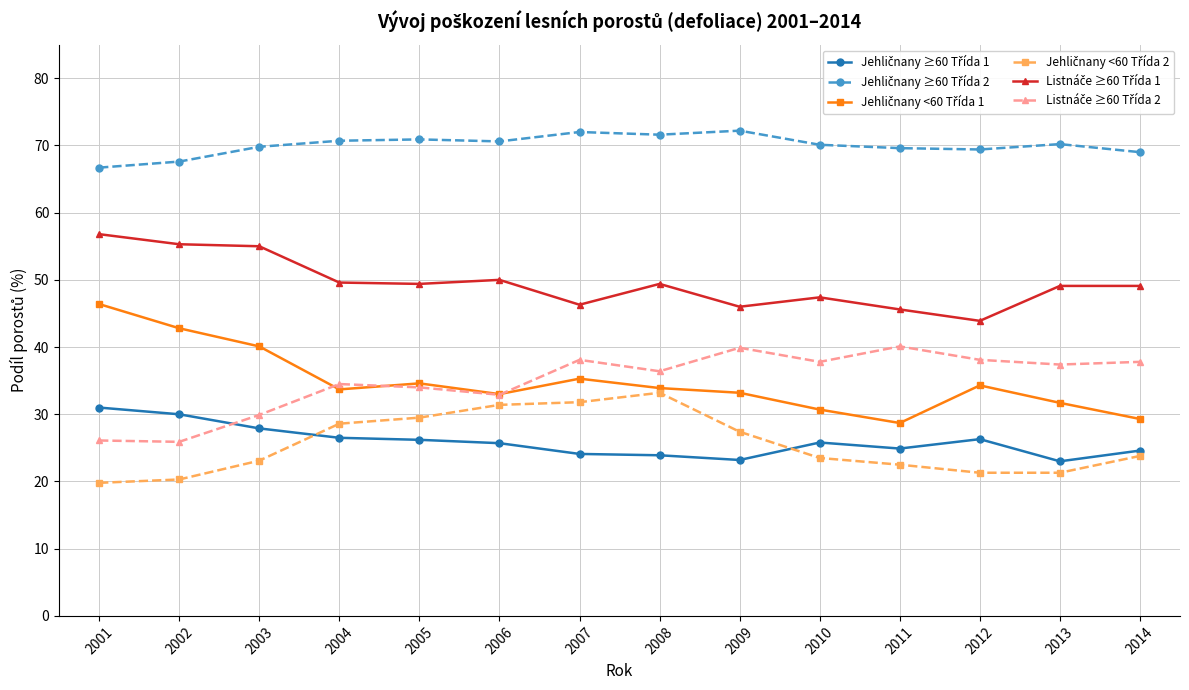

What is the maximum value shown in the chart?

72.2